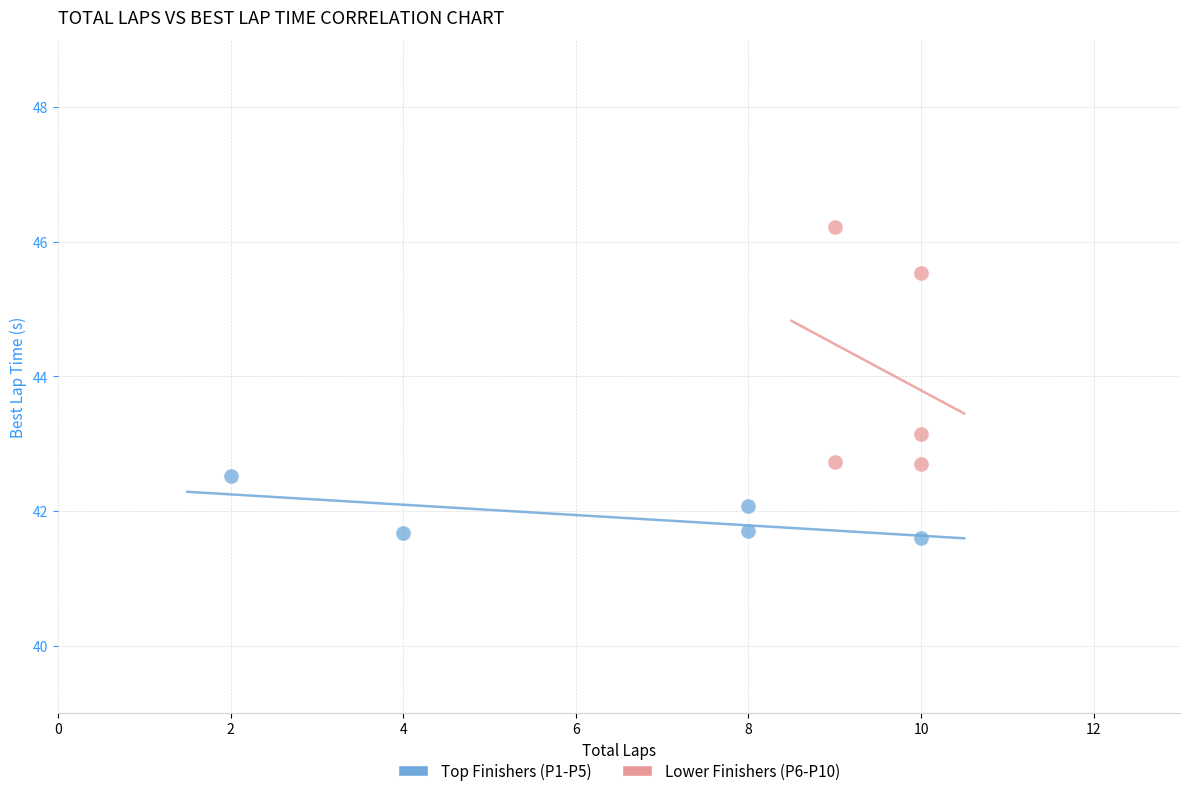

Which series reaches the maximum Y coordinate?

Lower Finishers (P6-P10)